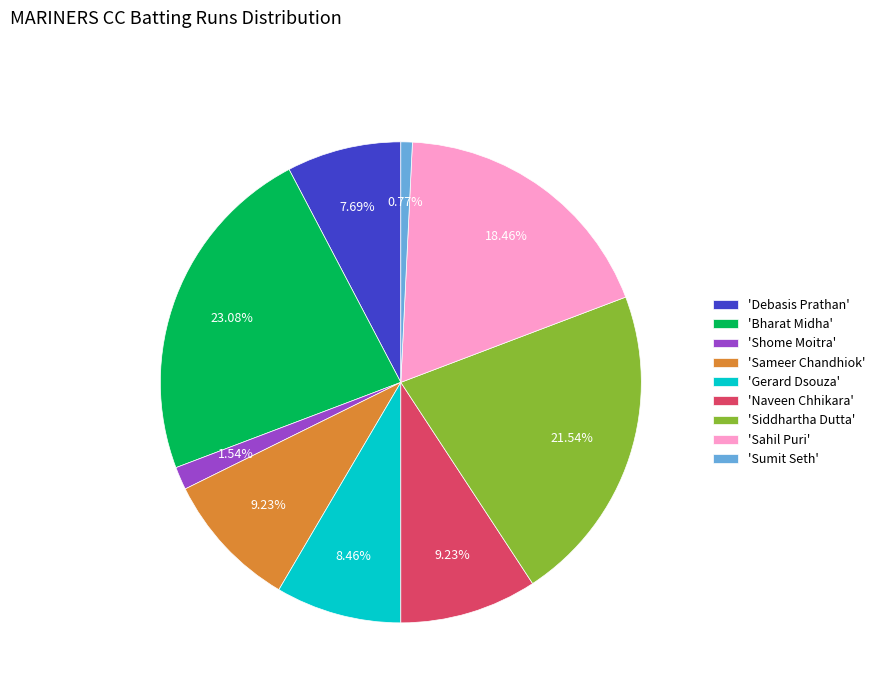

Is there a majority slice in this chart?

No